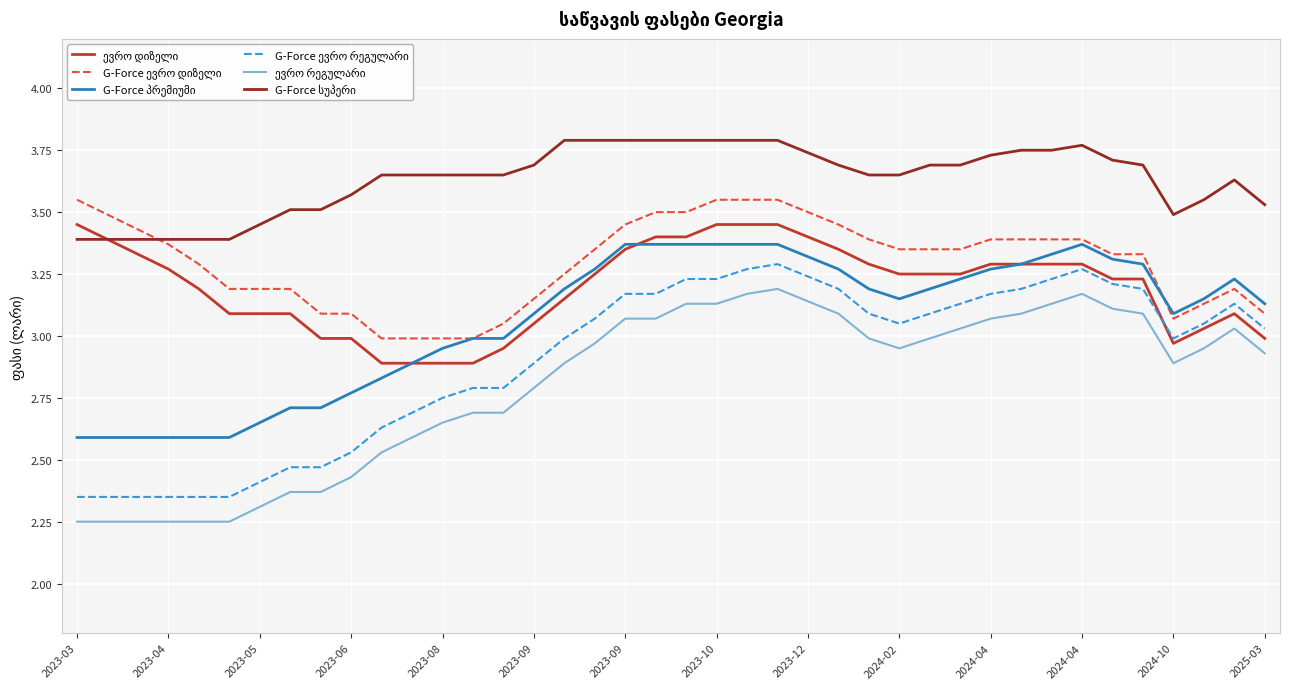

The G-Force ევრო დიზელი series shows 4.2 at 2023-06. True or false?

False